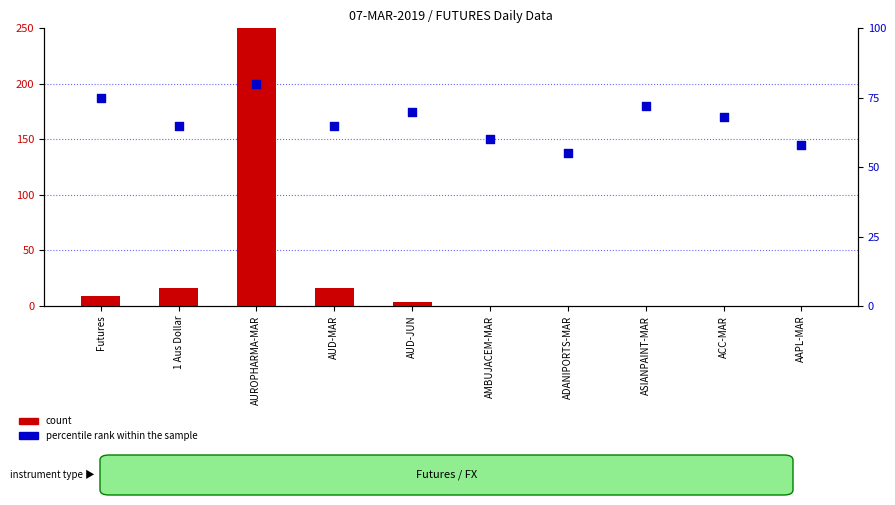

Which series has the largest total across all categories?

count